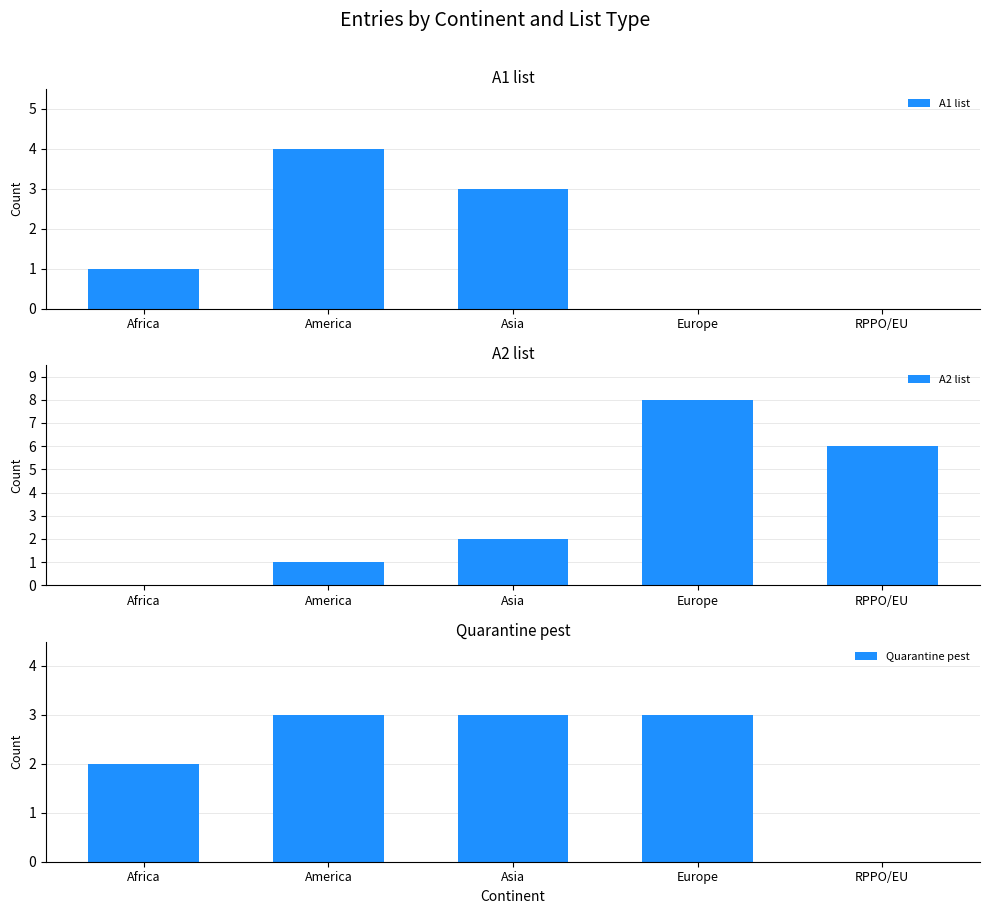

What is the difference between the A2 list values at RPPO/EU and Africa?

6